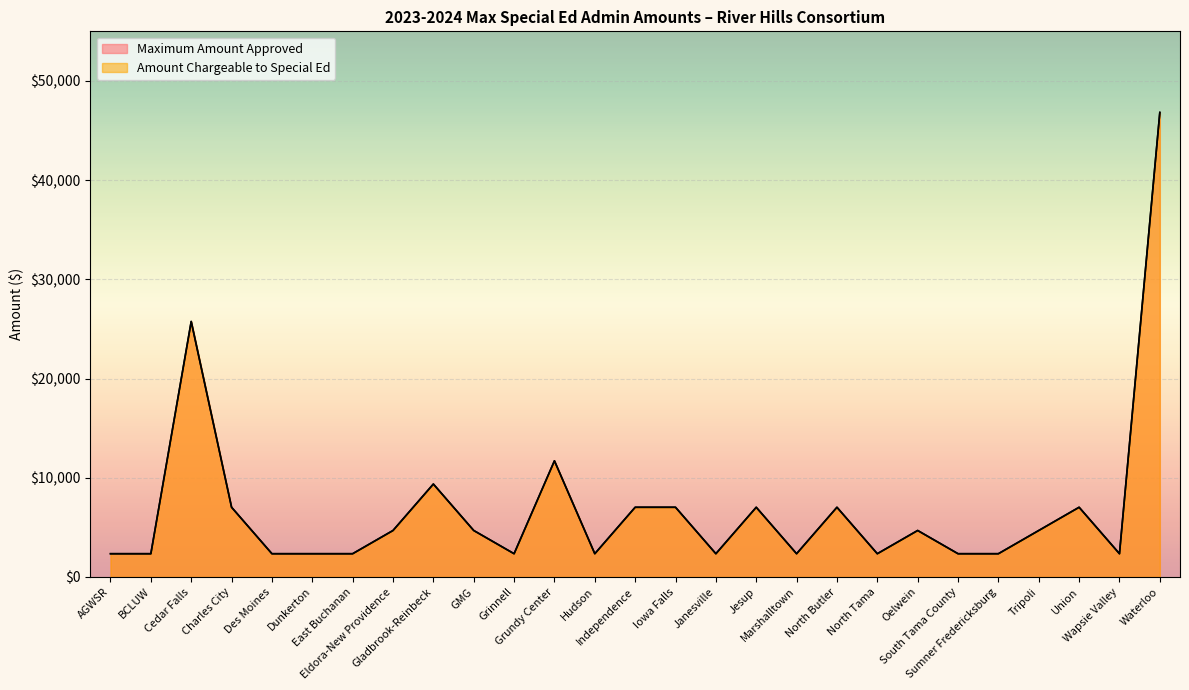

At which label does Amount Chargeable to Special Ed reach its minimum?

AGWSR